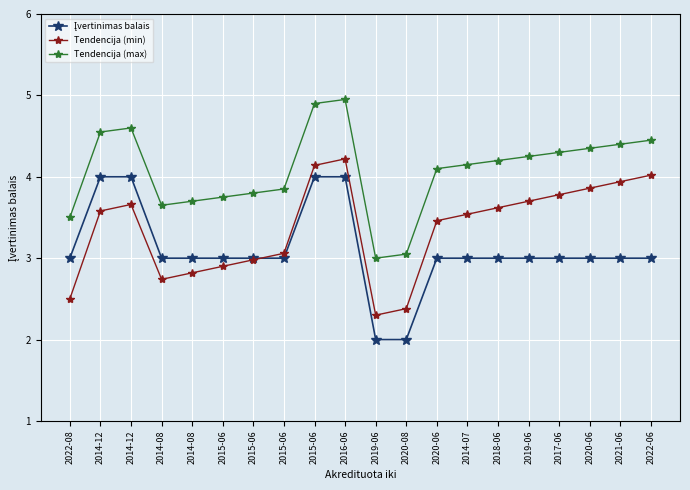

How many data points in Tendencija (max) are less than 4?

8